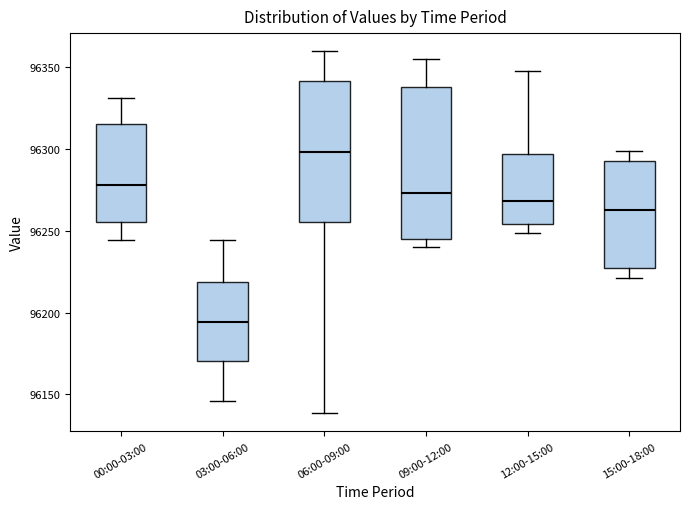

Reading left to right, transcribe this box plot: for each box, give where its median line is, the range the box spans, and where its two whiskers end, as read against the y-axis. The values are not printed on the chart, so give them approximately, as read against the axis.

00:00-03:00: median 96280, box 96255 to 96315, whiskers 96245 to 96330
03:00-06:00: median 96195, box 96170 to 96220, whiskers 96145 to 96245
06:00-09:00: median 96300, box 96255 to 96340, whiskers 96140 to 96360
09:00-12:00: median 96275, box 96245 to 96340, whiskers 96240 to 96355
12:00-15:00: median 96270, box 96255 to 96295, whiskers 96250 to 96345
15:00-18:00: median 96265, box 96225 to 96295, whiskers 96220 to 96300